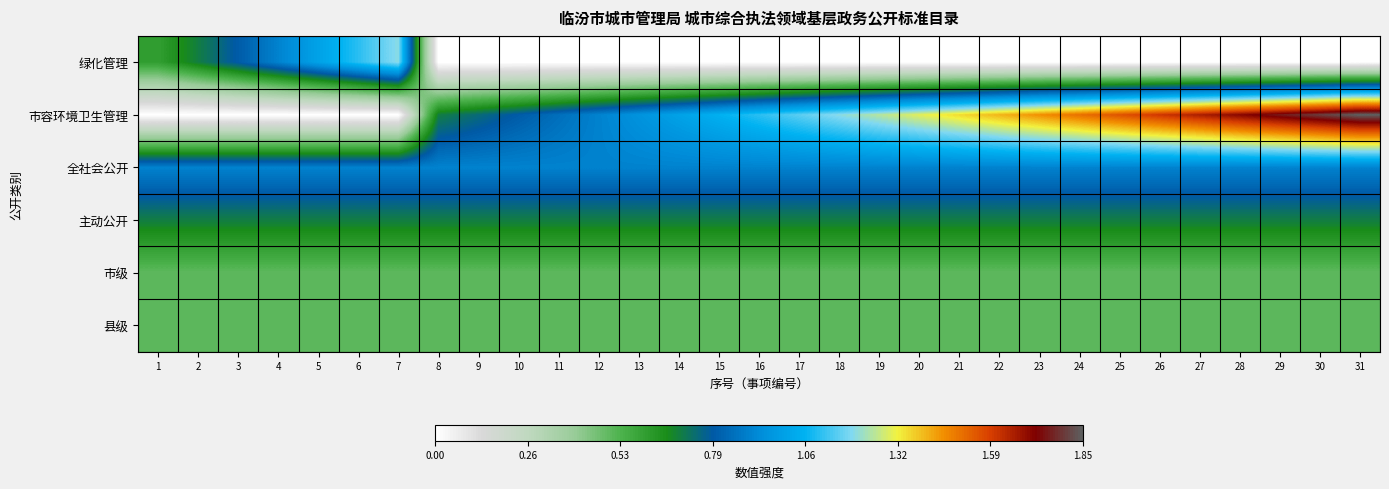

Reading left to right, transcribe all the data shown in this chart.

绿化管理: 1=0.6	2=0.7	3=0.8	4=0.9	5=1.0	6=1.1	7=1.2	8=0.0	9=0.0	10=0.0	11=0.0	12=0.0	13=0.0	14=0.0	15=0.0	16=0.0	17=0.0	18=0.0	19=0.0	20=0.0	21=0.0	22=0.0	23=0.0	24=0.0	25=0.0	26=0.0	27=0.0	28=0.0	29=0.0	30=0.0	31=0.0
市容环境卫生管理: 1=0.0	2=0.0	3=0.0	4=0.0	5=0.0	6=0.0	7=0.0	8=0.7	9=0.8	10=0.8	11=0.9	12=0.9	13=0.9	14=1.0	15=1.1	16=1.1	17=1.2	18=1.2	19=1.2	20=1.3	21=1.4	22=1.4	23=1.5	24=1.5	25=1.6	26=1.6	27=1.7	28=1.7	29=1.8	30=1.8	31=1.9
全社会公开: 1=0.9	2=0.9	3=0.9	4=0.9	5=0.9	6=0.9	7=0.9	8=0.9	9=0.9	10=0.9	11=0.9	12=0.9	13=0.9	14=0.9	15=0.9	16=0.9	17=0.9	18=0.9	19=0.9	20=0.9	21=0.9	22=0.9	23=0.9	24=0.9	25=0.9	26=0.9	27=0.9	28=0.9	29=0.9	30=0.9	31=0.9
主动公开: 1=0.7	2=0.7	3=0.7	4=0.7	5=0.7	6=0.7	7=0.7	8=0.7	9=0.7	10=0.7	11=0.7	12=0.7	13=0.7	14=0.7	15=0.7	16=0.7	17=0.7	18=0.7	19=0.7	20=0.7	21=0.7	22=0.7	23=0.7	24=0.7	25=0.7	26=0.7	27=0.7	28=0.7	29=0.7	30=0.7	31=0.7
市级: 1=0.5	2=0.5	3=0.5	4=0.5	5=0.5	6=0.5	7=0.5	8=0.5	9=0.5	10=0.5	11=0.5	12=0.5	13=0.5	14=0.5	15=0.5	16=0.5	17=0.5	18=0.5	19=0.5	20=0.5	21=0.5	22=0.5	23=0.5	24=0.5	25=0.5	26=0.5	27=0.5	28=0.5	29=0.5	30=0.5	31=0.5
县级: 1=0.5	2=0.5	3=0.5	4=0.5	5=0.5	6=0.5	7=0.5	8=0.5	9=0.5	10=0.5	11=0.5	12=0.5	13=0.5	14=0.5	15=0.5	16=0.5	17=0.5	18=0.5	19=0.5	20=0.5	21=0.5	22=0.5	23=0.5	24=0.5	25=0.5	26=0.5	27=0.5	28=0.5	29=0.5	30=0.5	31=0.5